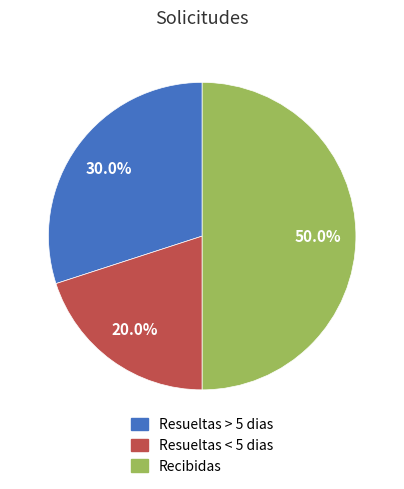

To the nearest percent, what percentage of the pie is Resueltas < 5 dias?

20%